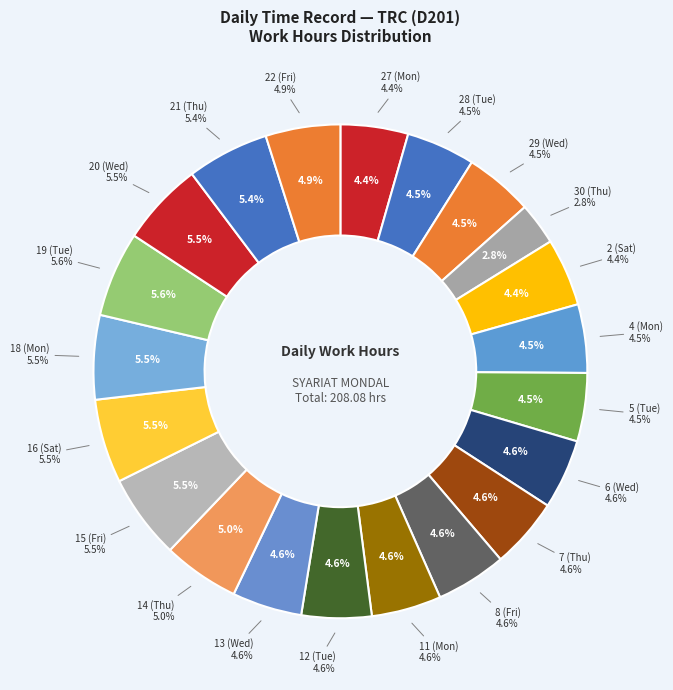

How many segments does this pie chart have?

21